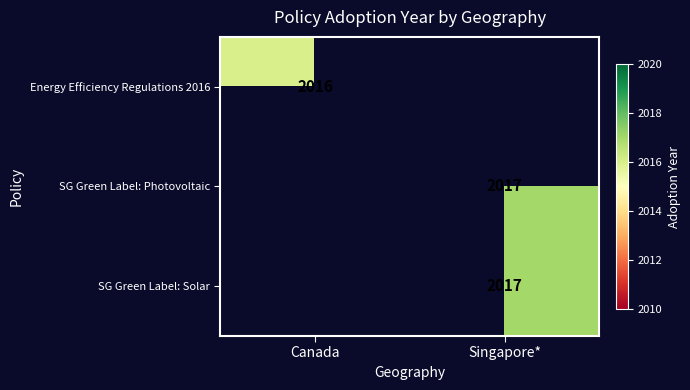

At how many categories does at least one series exceed 2016?

1